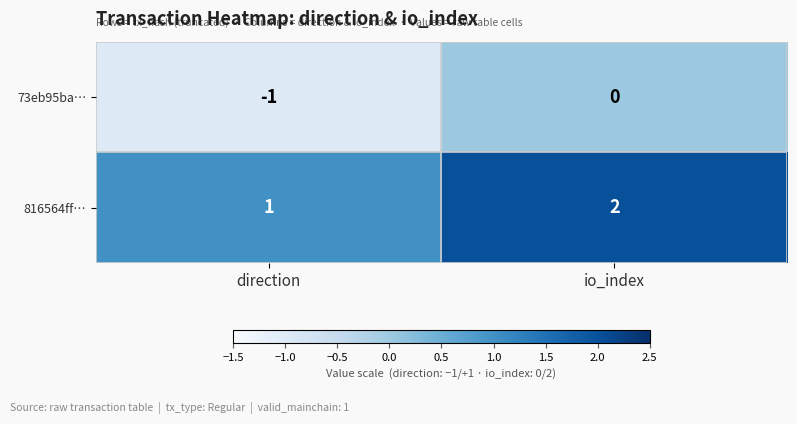

Count the number of data series in this chart.

2